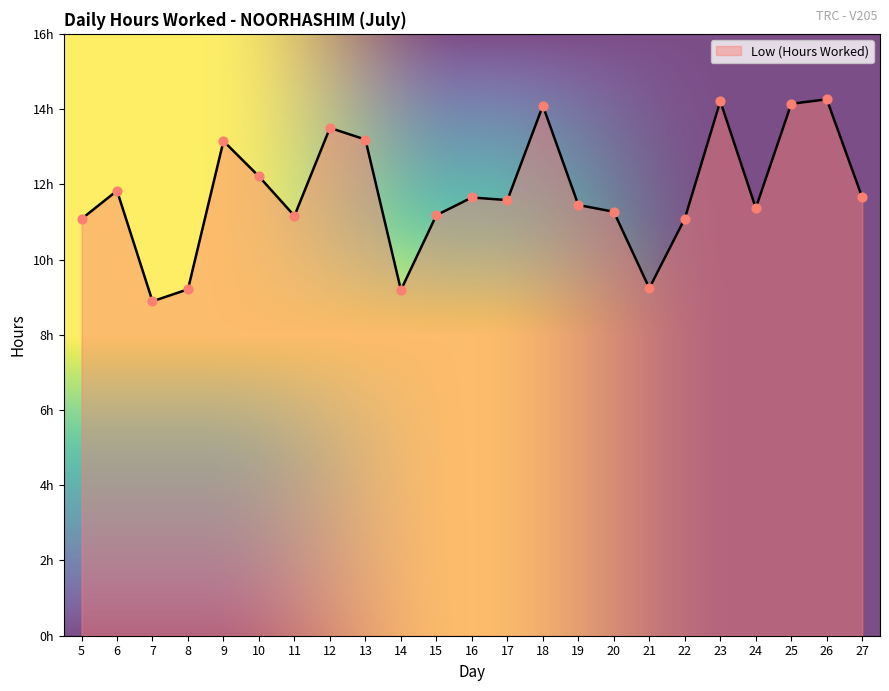

Which has a higher value, 13 or 9?

13